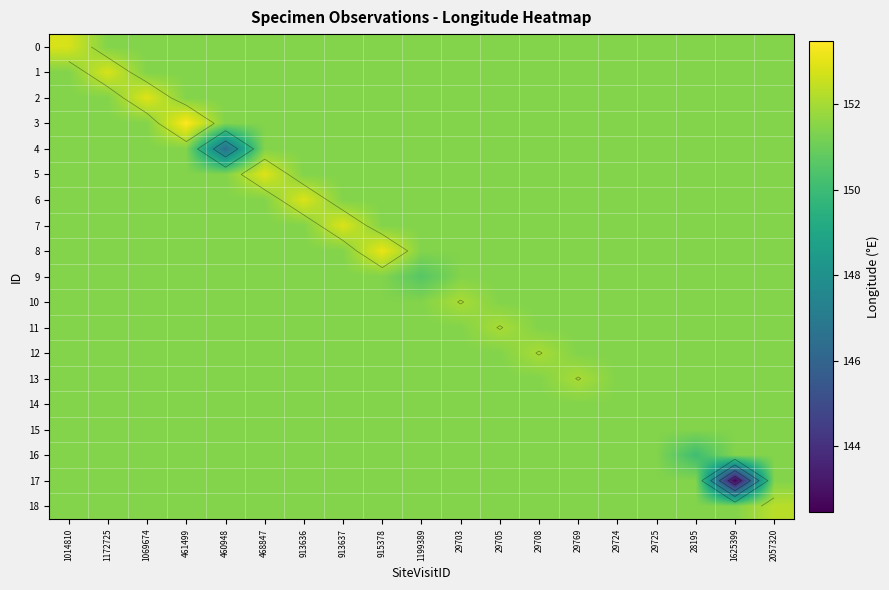

The 8 series shows 69.0 at 1199389. True or false?

False